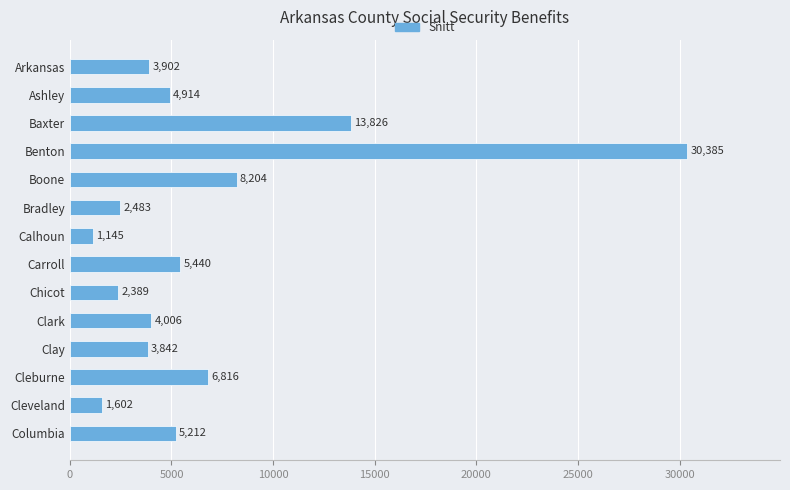

The value at Benton is 30385. True or false?

True